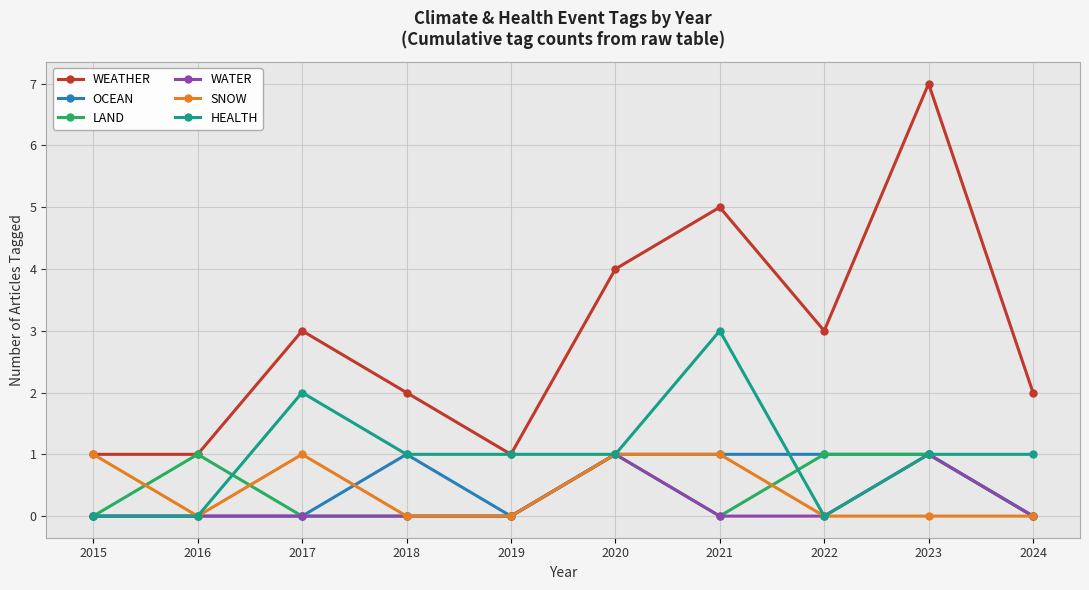

Reading left to right, list all the values displayed in this chart.

WEATHER: 1	1	3	2	1	4	5	3	7	2
OCEAN: 0	0	0	1	0	1	1	1	1	0
LAND: 0	1	0	0	0	1	0	1	1	0
WATER: 0	0	0	0	0	1	0	0	1	0
SNOW: 1	0	1	0	0	1	1	0	0	0
HEALTH: 0	0	2	1	1	1	3	0	1	1